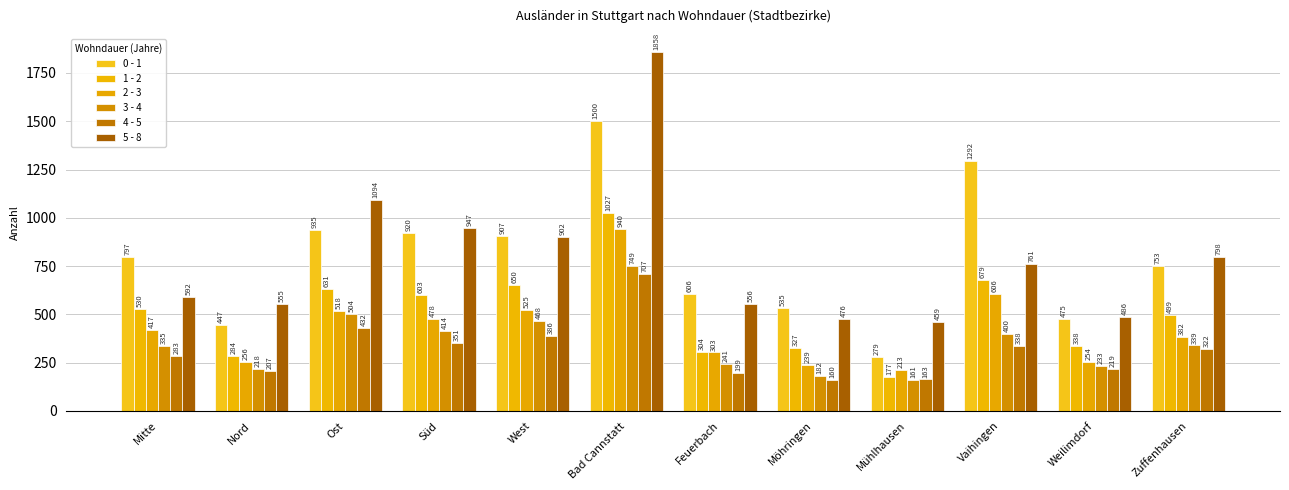

Does the chart contain stacked bars?

No